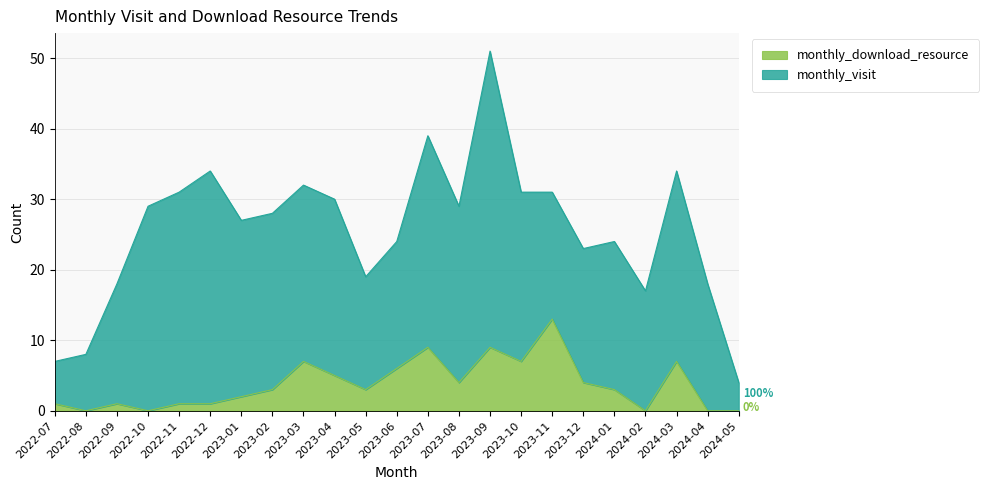

How many values are above zero?

18